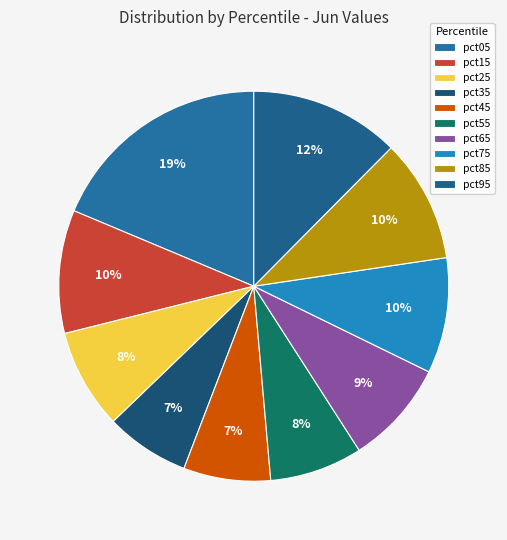

To the nearest percent, what portion does pct35 represent?

7%